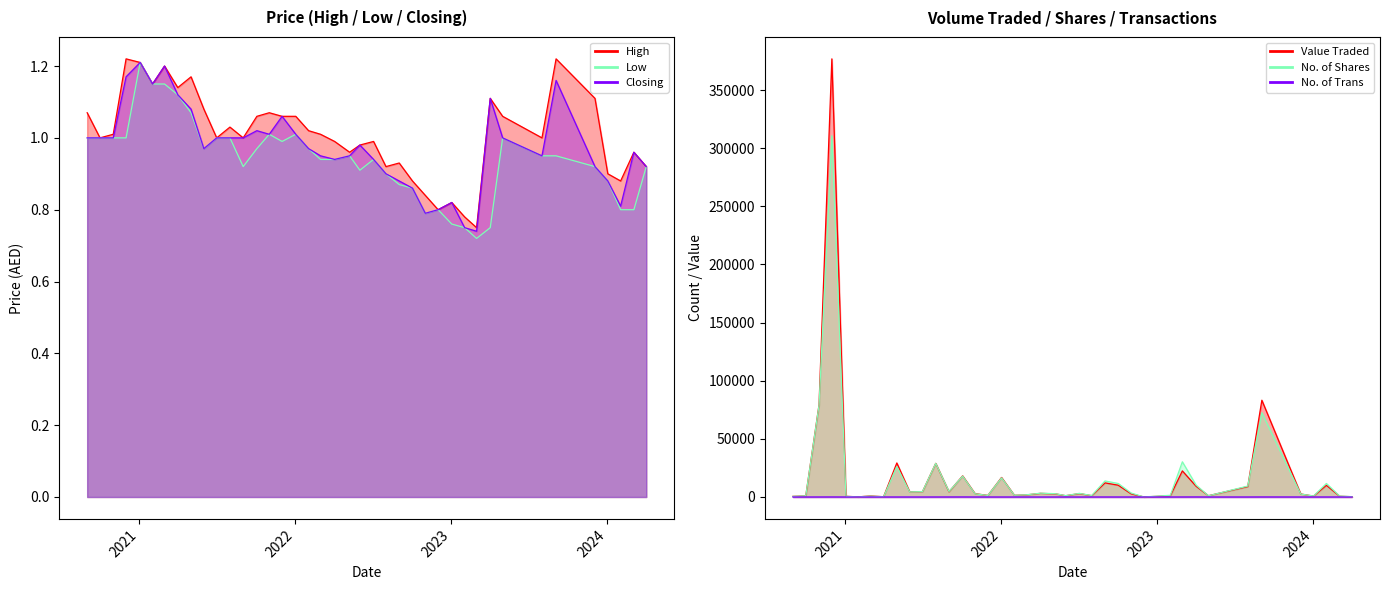

Which series changed the most between 01/11/2022 and 02/01/2022?

Value Traded